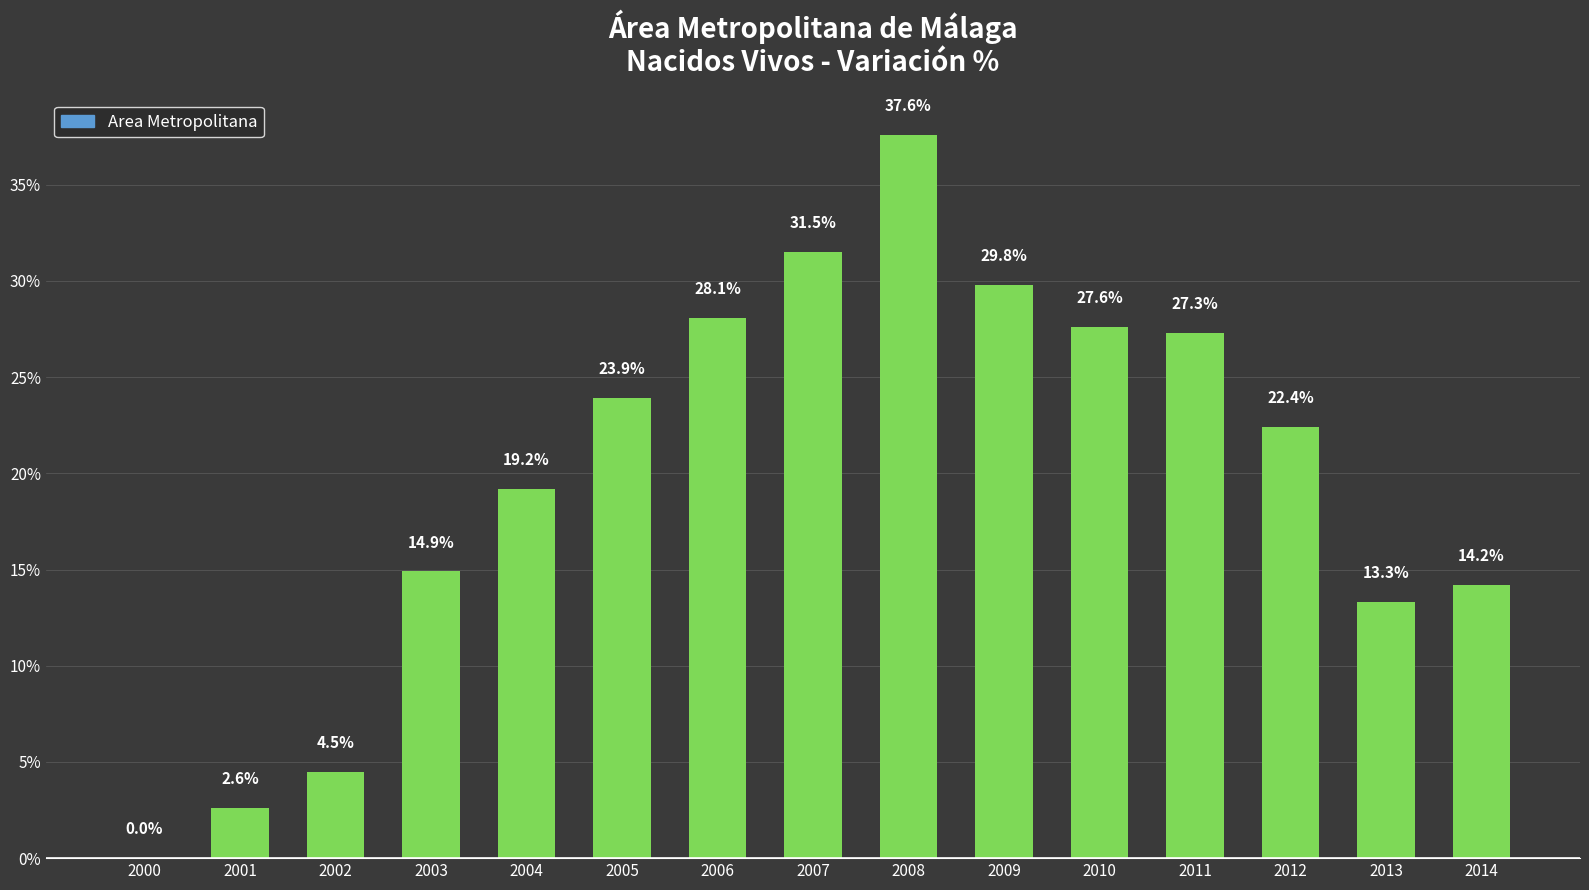

Reading right to left, what are all the values shown in this chart?

14.2	13.3	22.4	27.3	27.6	29.8	37.6	31.5	28.1	23.9	19.2	14.9	4.5	2.6	0.0